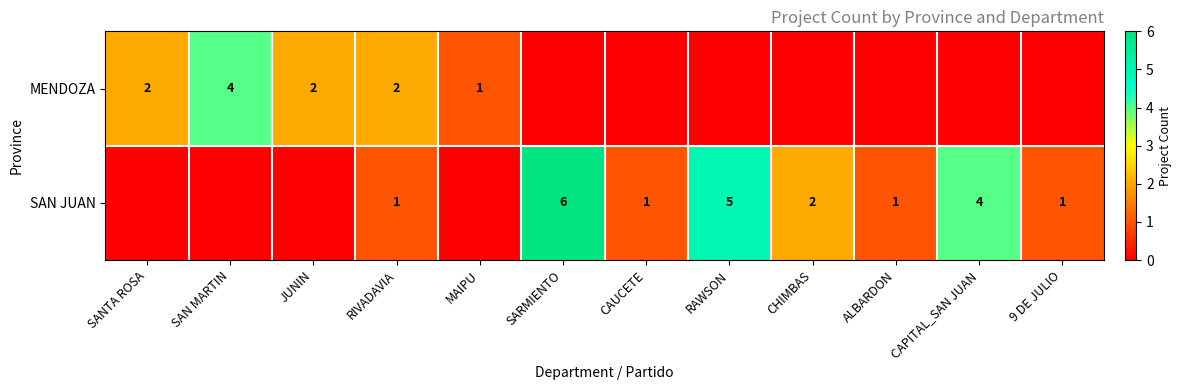

Is it true that SAN JUAN equals 2 at CHIMBAS?

True